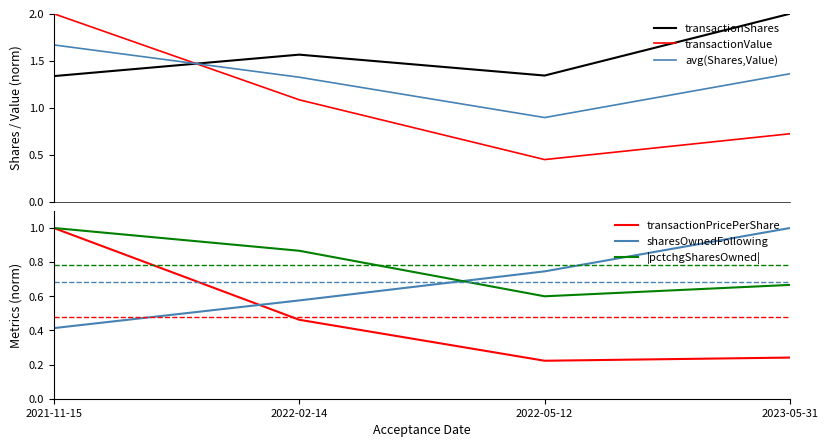

Is it true that transactionValue equals 0.3 at 2022-05-12?

False